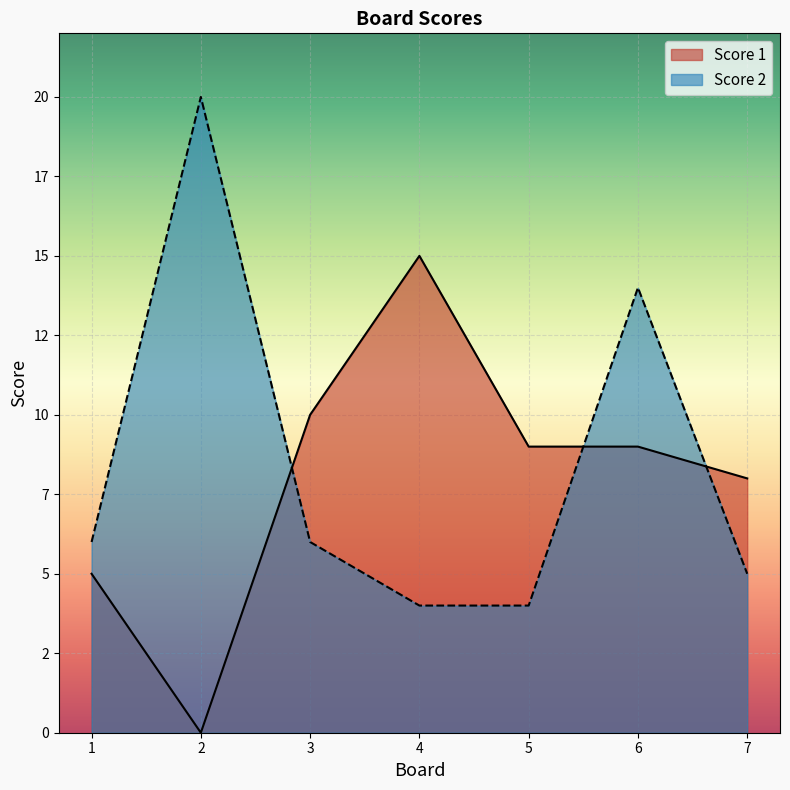

What are all the series names shown in the legend?

Score 1, Score 2